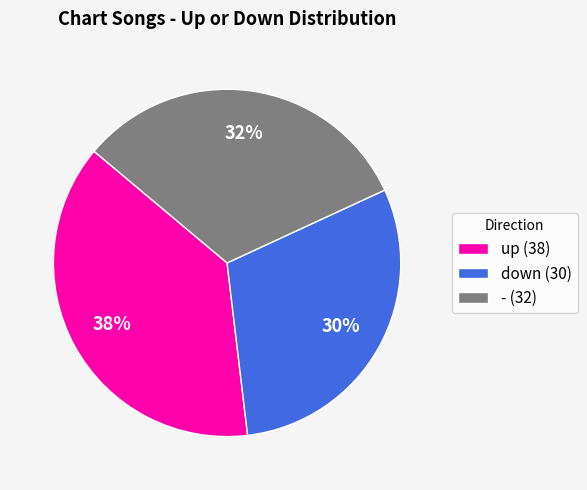

Is the sum of down (30) and up (38) greater than half?

Yes